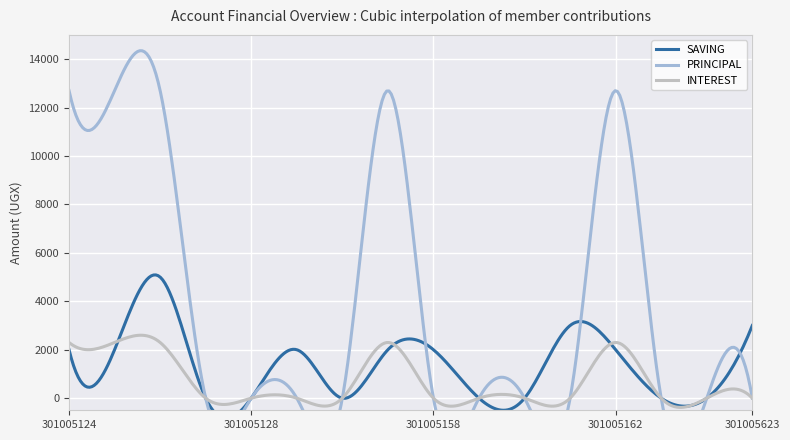

What is the label of the 7th point from the left?

301005156